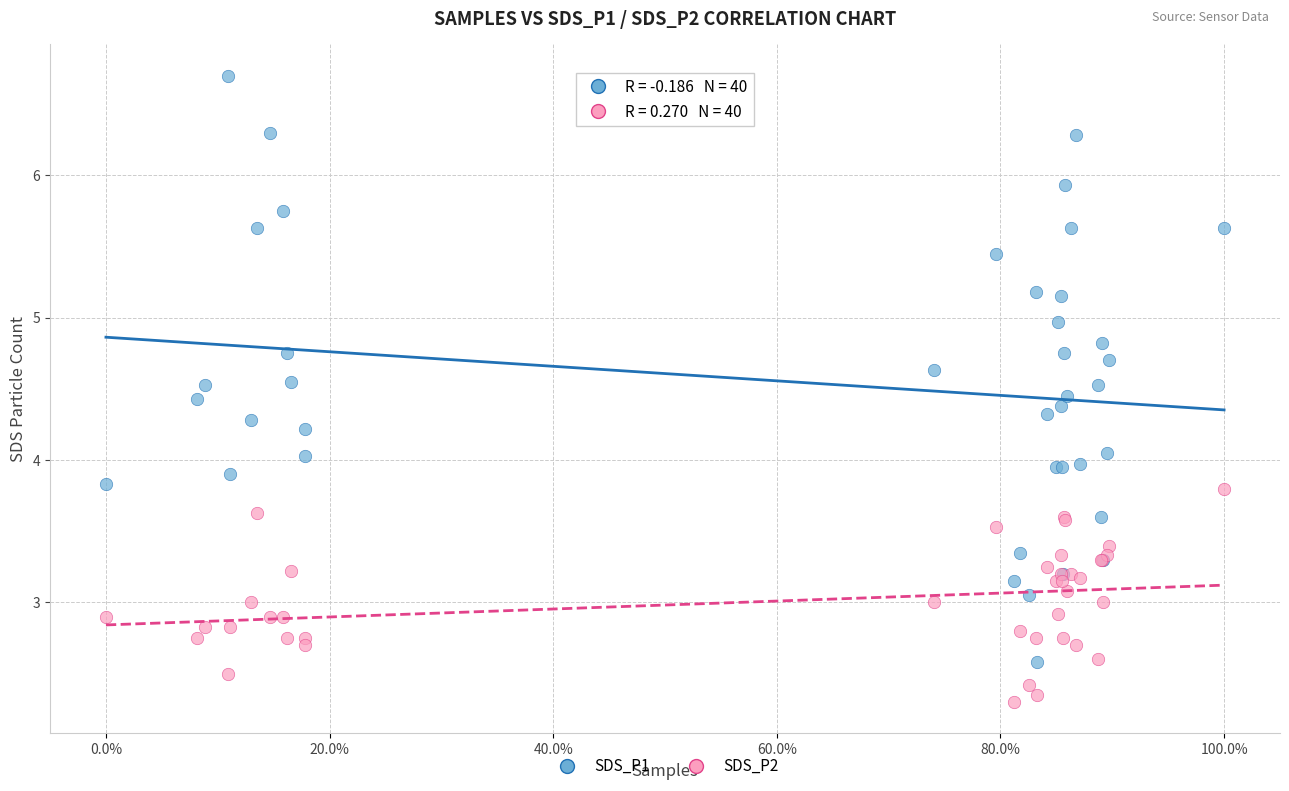

Which series has the widest spread of Y values?

SDS_P1